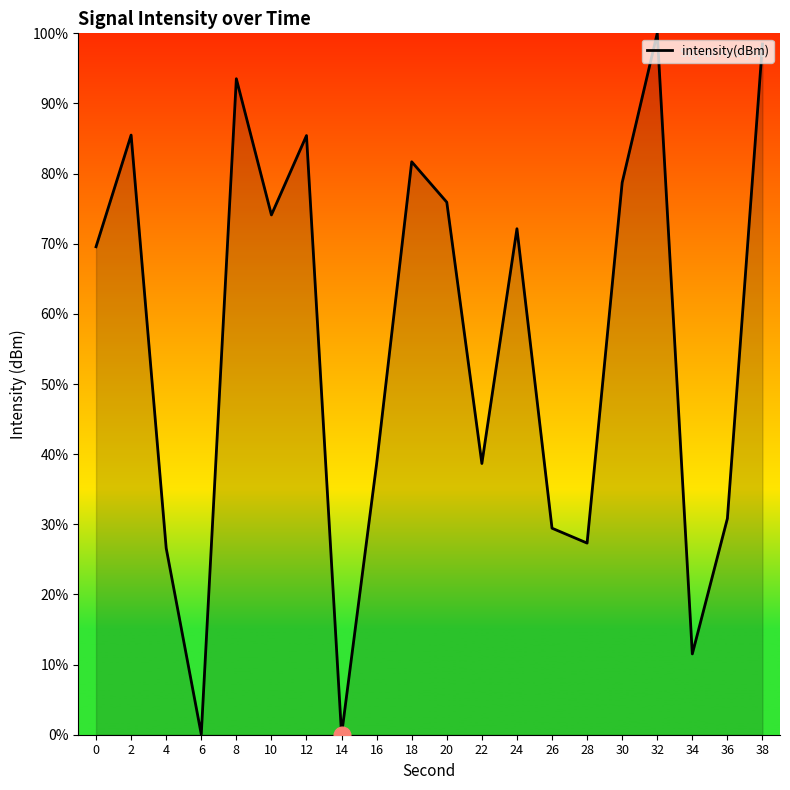

The chart shows a value of 51.2 at 16. True or false?

False